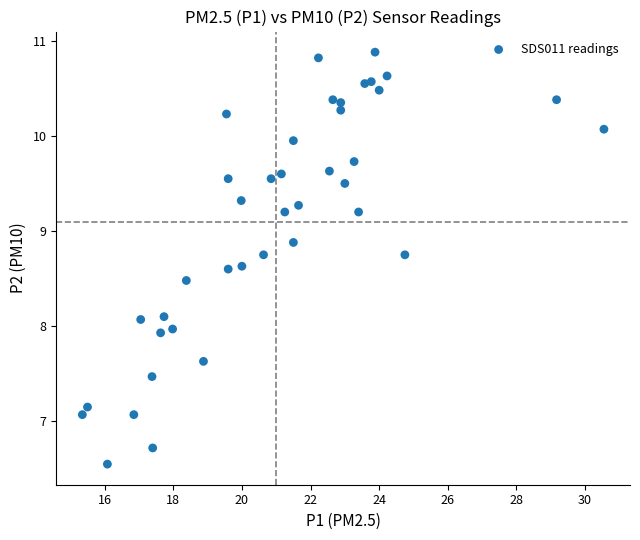

What is the range of X values (max minus min)?

15.2